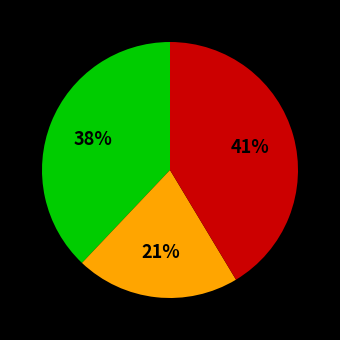

Does any single category account for the majority?

No